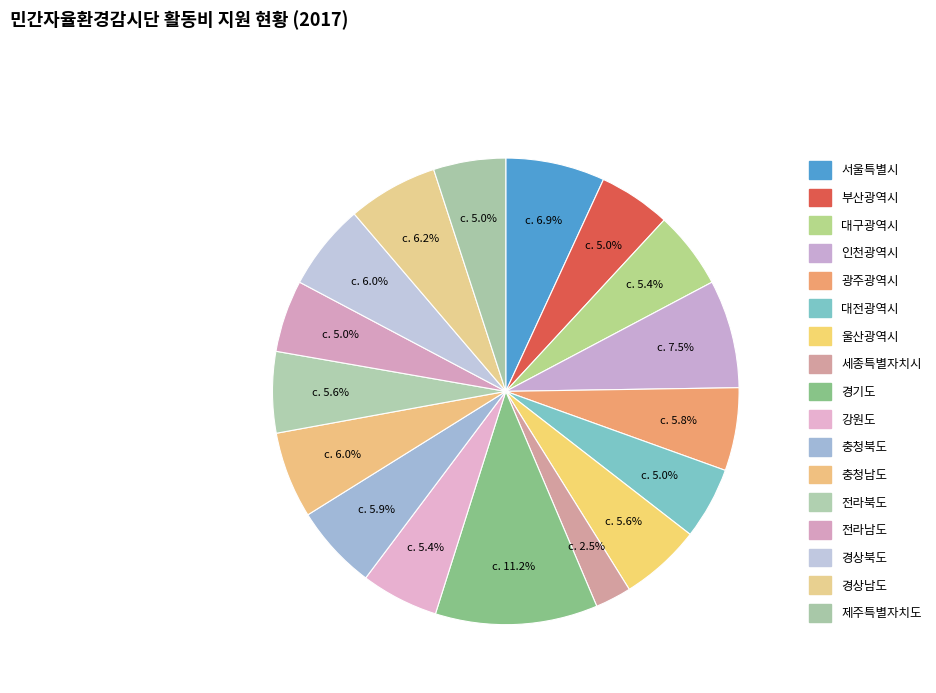

What percentage is the 경상북도 slice, to the nearest percent?

6%